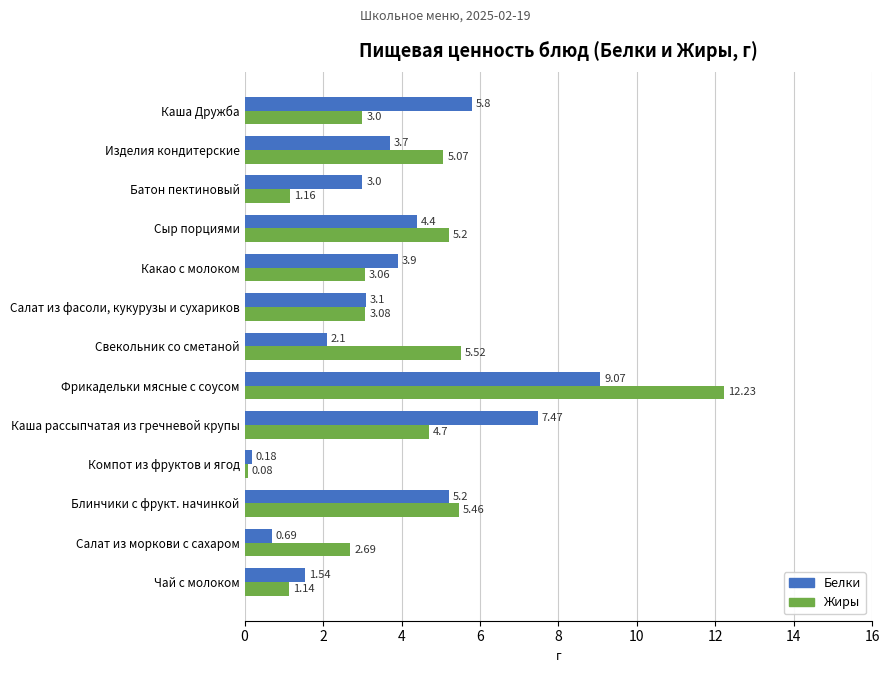

Which series has the largest range (max minus min)?

Жиры